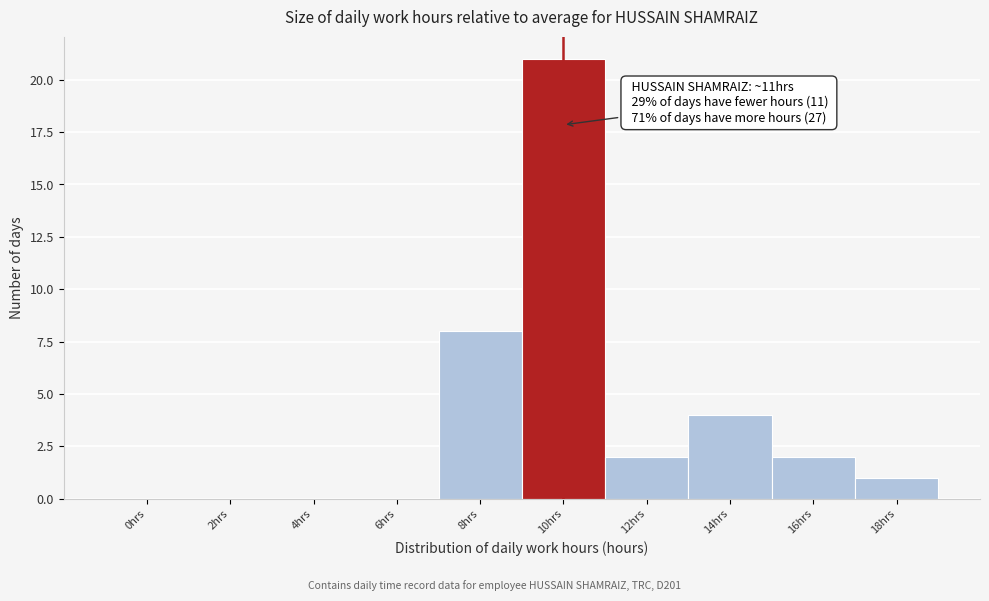

Reading right to left, list all the values displayed in this chart.

18hrs=1	16hrs=2	14hrs=4	12hrs=2	10hrs=21	8hrs=8	6hrs=0	4hrs=0	2hrs=0	0hrs=0